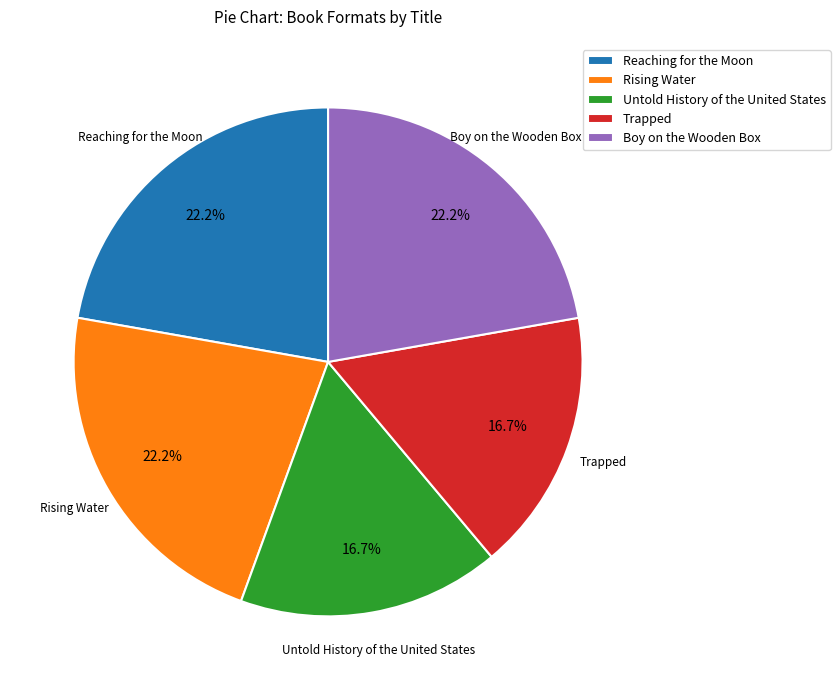

To the nearest percent, what is the combined percentage of Boy on the Wooden Box and Rising Water?

44%